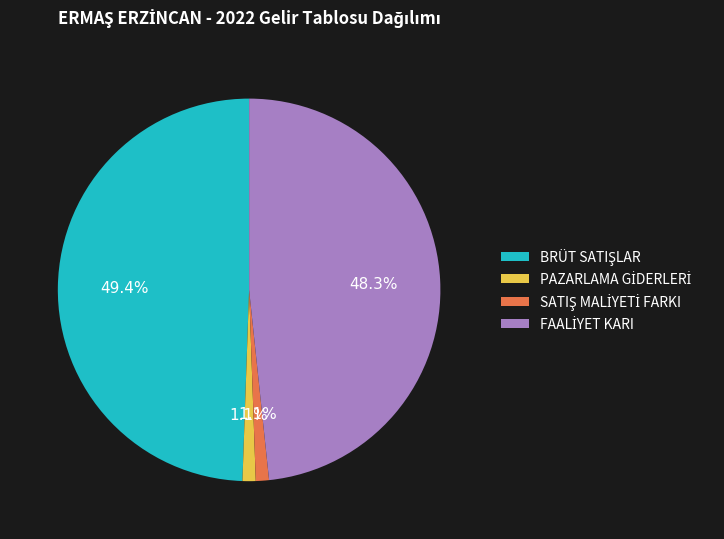

Is there a majority slice in this chart?

No